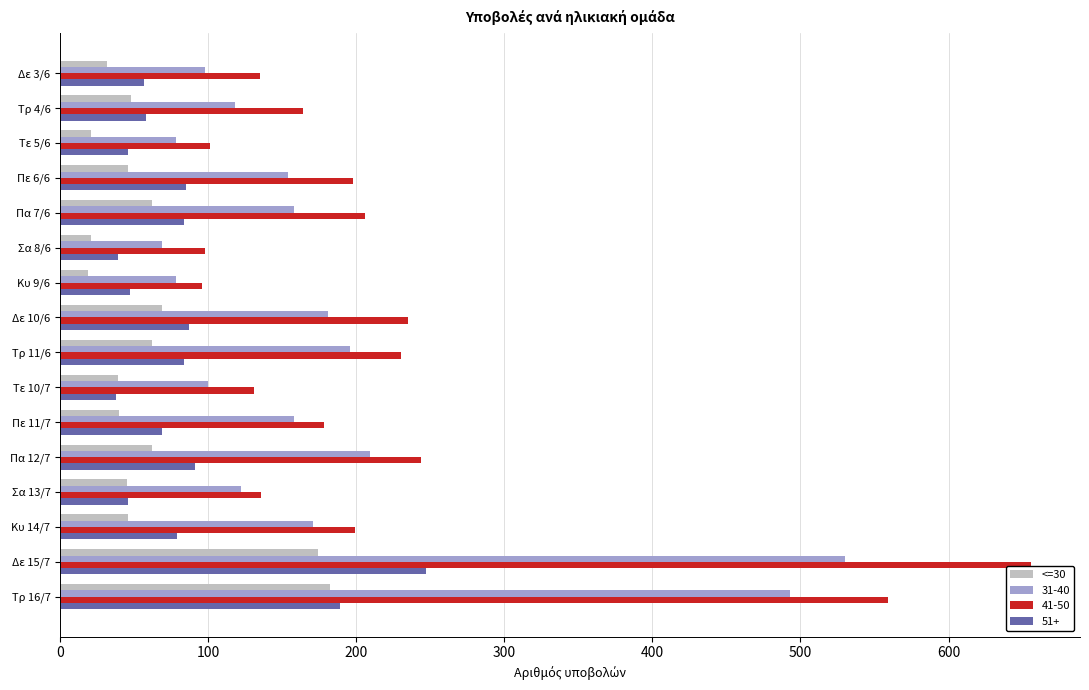

The value of 31-40 at Δε 15/7 is 530. True or false?

True